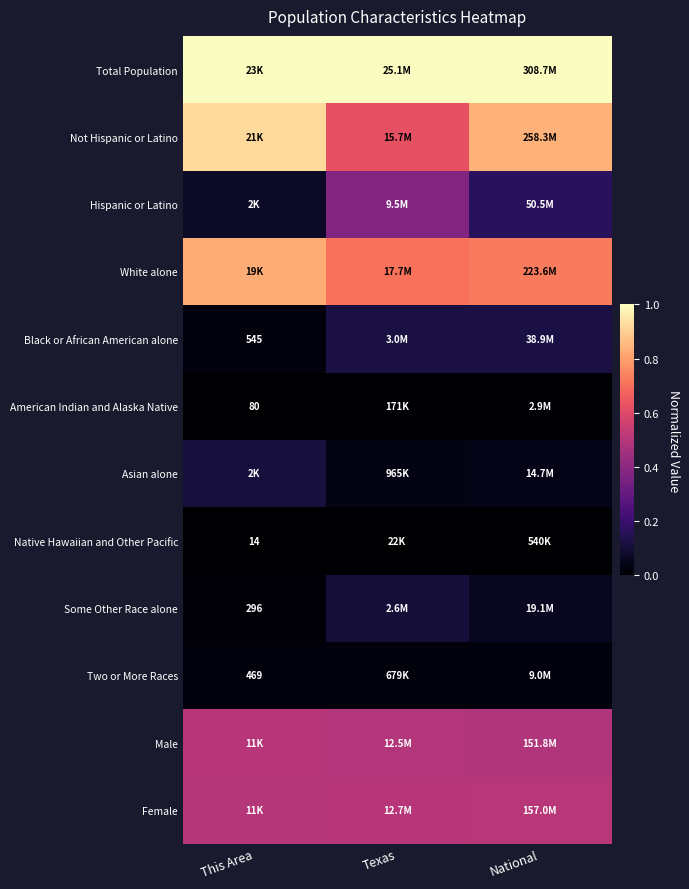

Is the value of Total Population at Texas greater than the value of Not Hispanic or Latino at This Area?

Yes